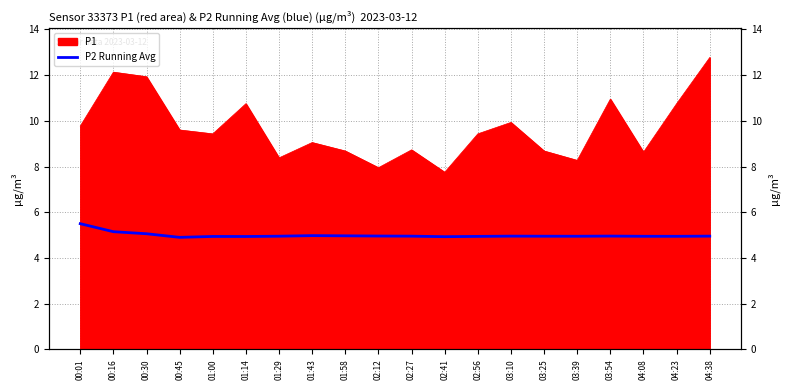

Between 01:58 and 01:43, which is larger?

01:43